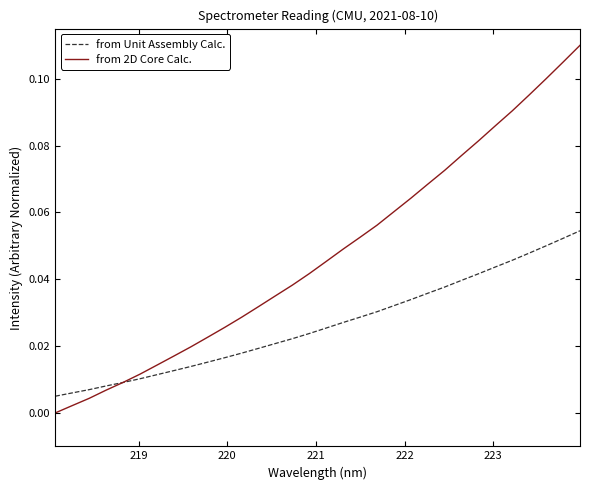

Which series has the largest total across all categories?

from 2D Core Calc.